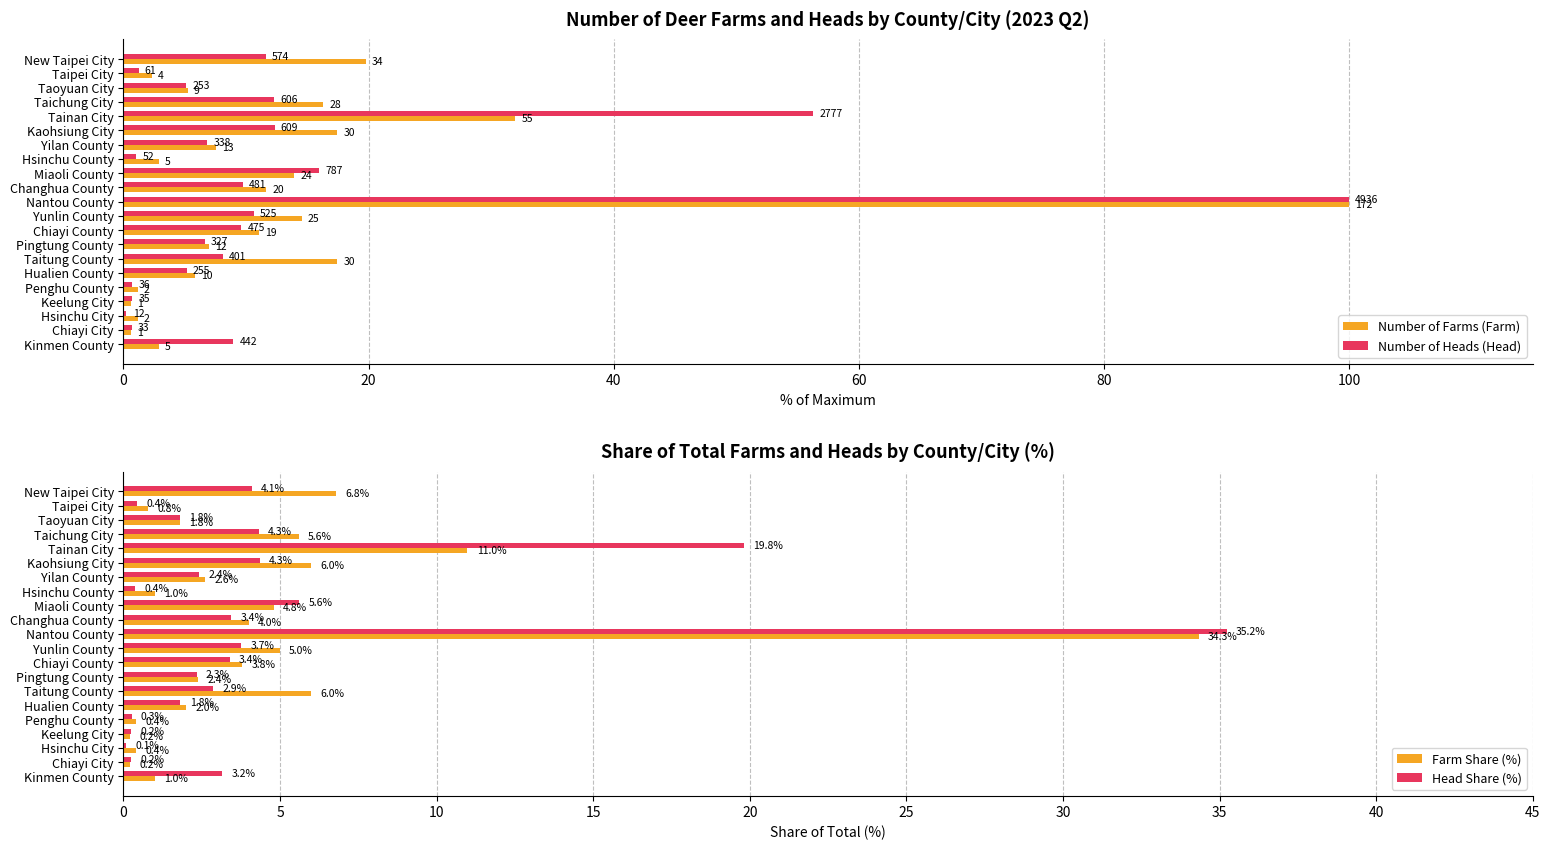

What is the sum of all Farm Share (%) values?

100.0